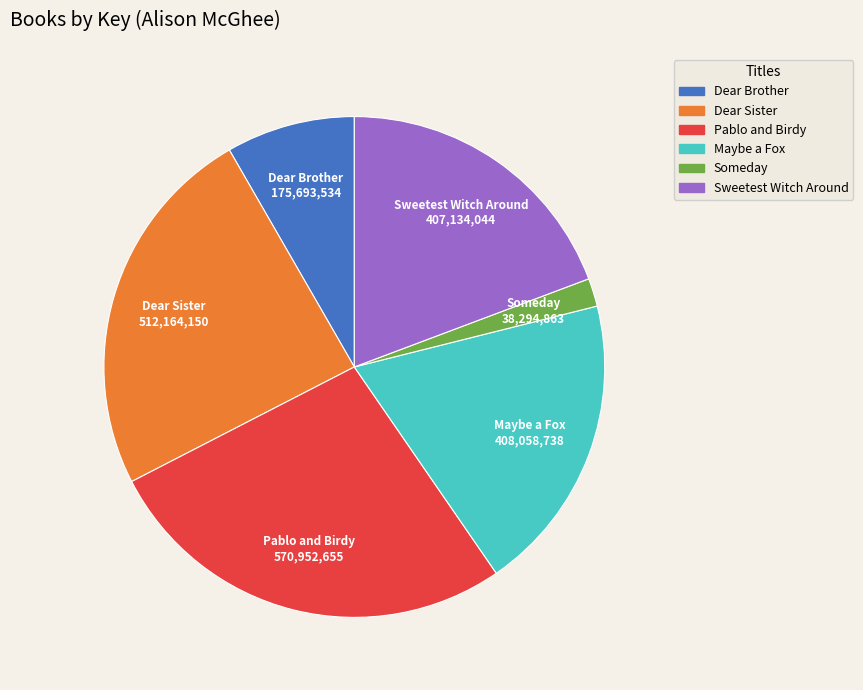

The Sweetest Witch Around slice represents 33% of the pie. True or false?

False